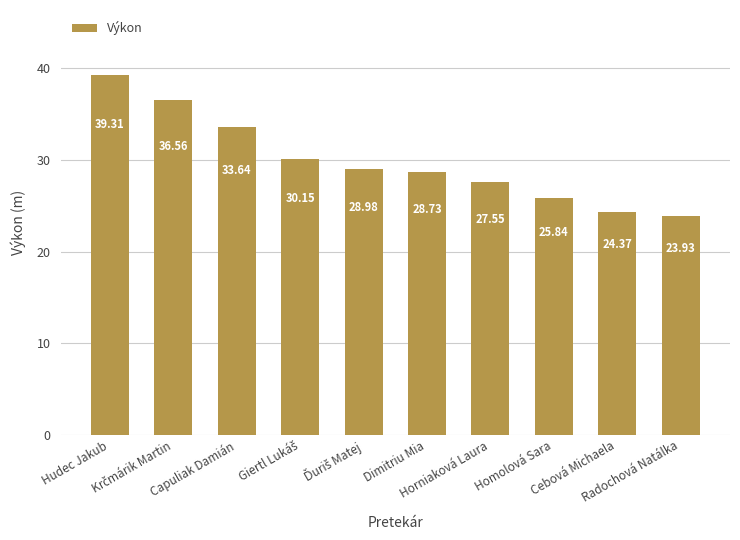

What is the average value?

29.9